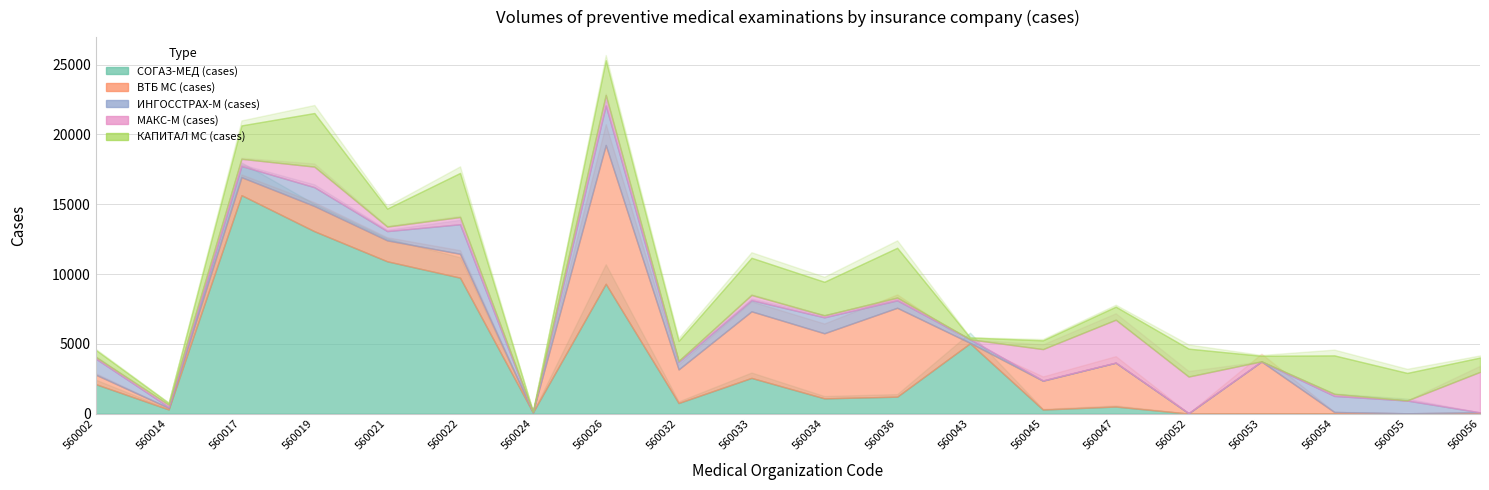

How many data points does each series have?

20